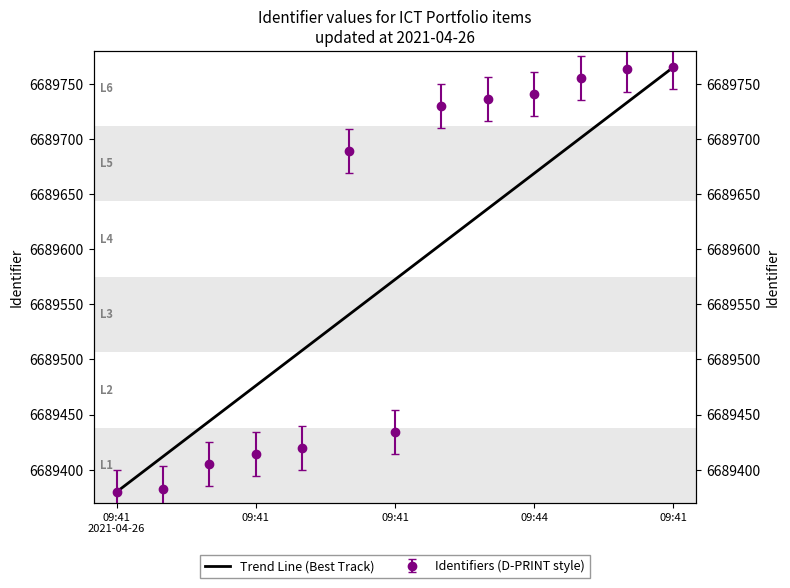

What is the average value?

6689572.5